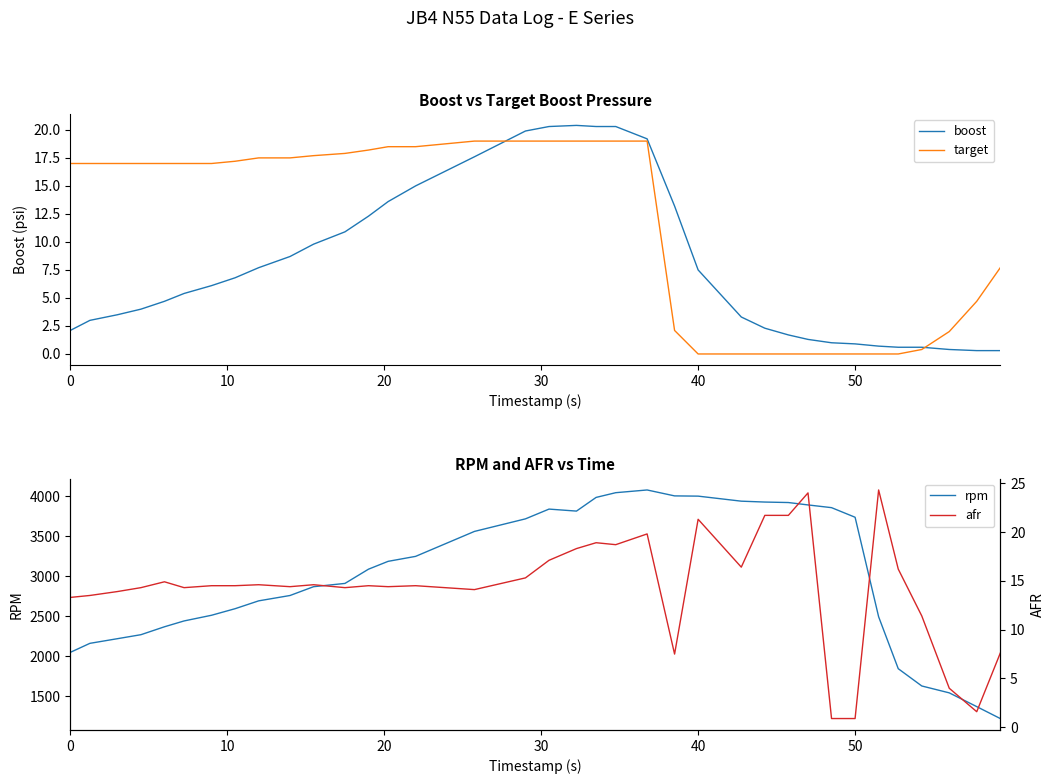

What is the maximum value for boost?

20.4